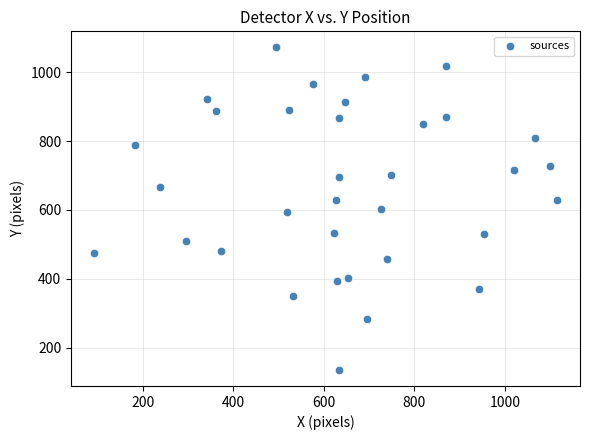

What is the range of X values (max minus min)?

1021.9